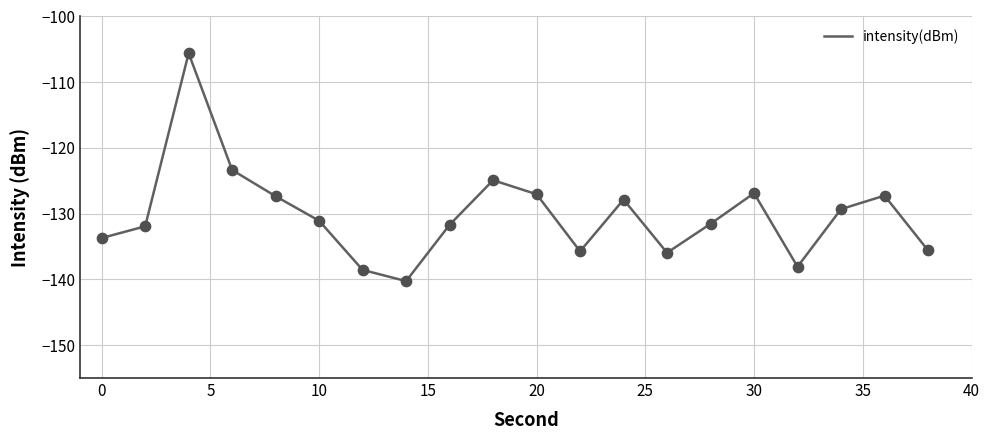

What is the maximum value shown in the chart?

-105.6